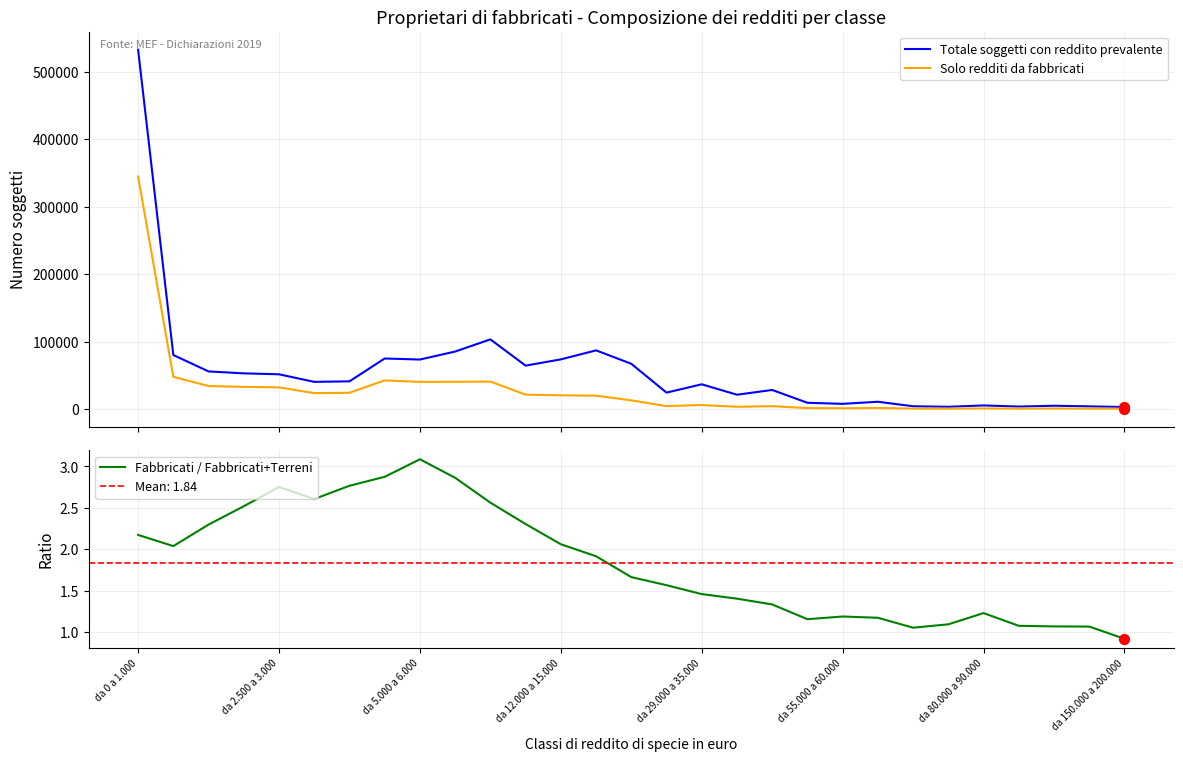

Which series has the largest total across all categories?

Totale soggetti con reddito prevalente